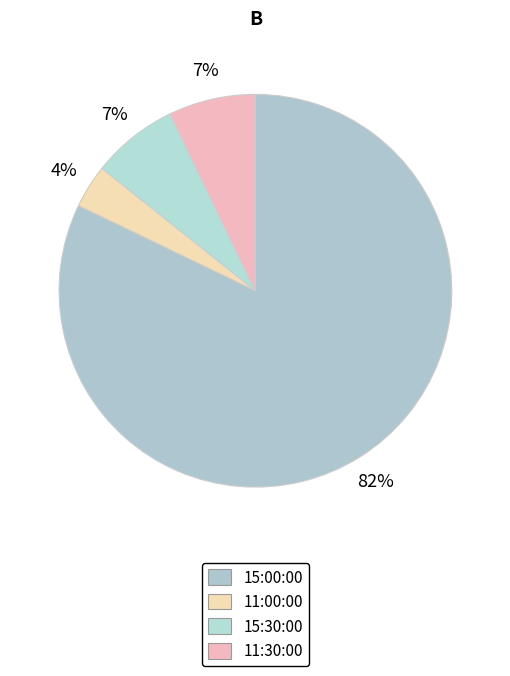

To the nearest percent, what percentage of the pie is 11:30:00?

7%